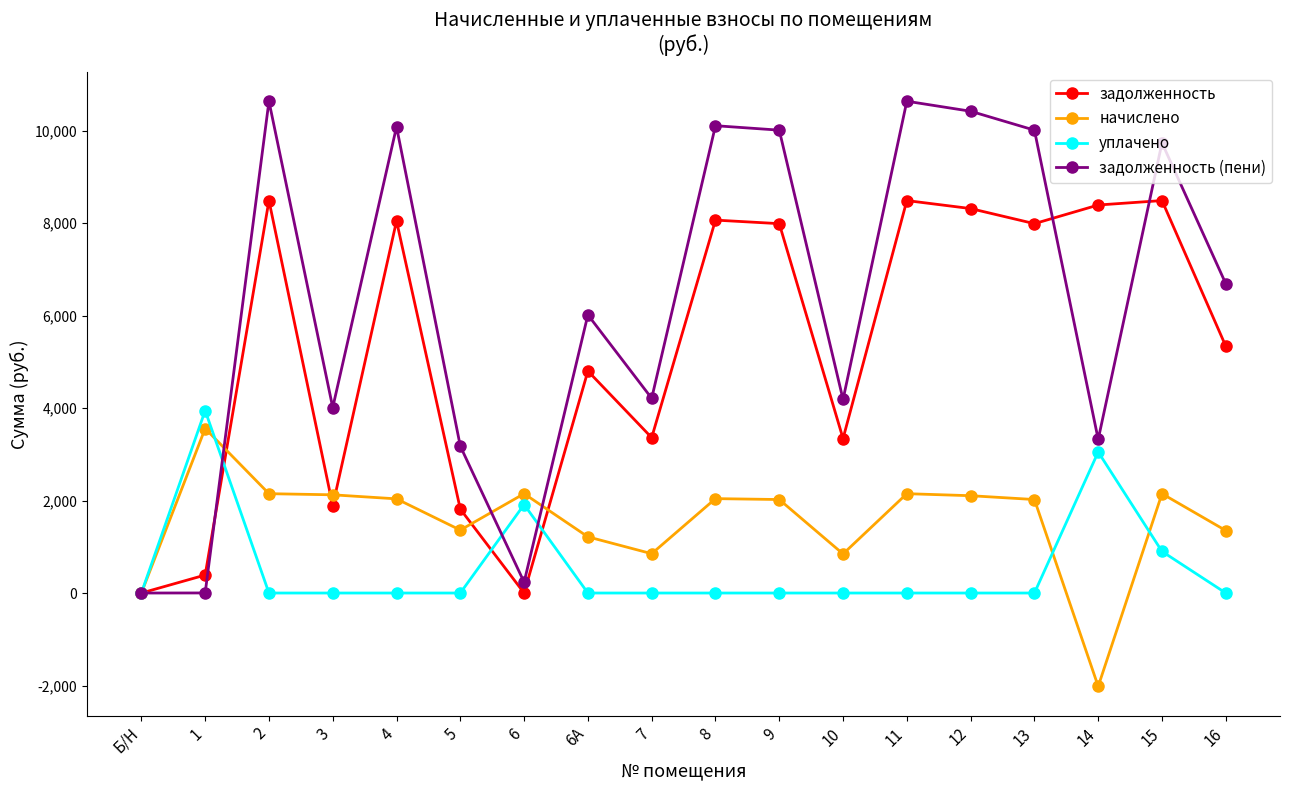

Read the задолженность value at 13.

7987.2